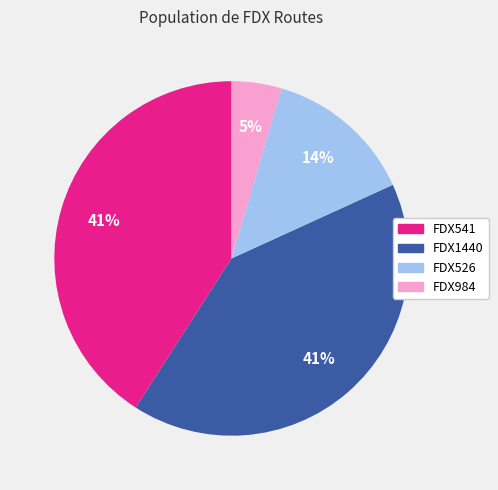

Which has a higher value, FDX1440 or FDX984?

FDX1440